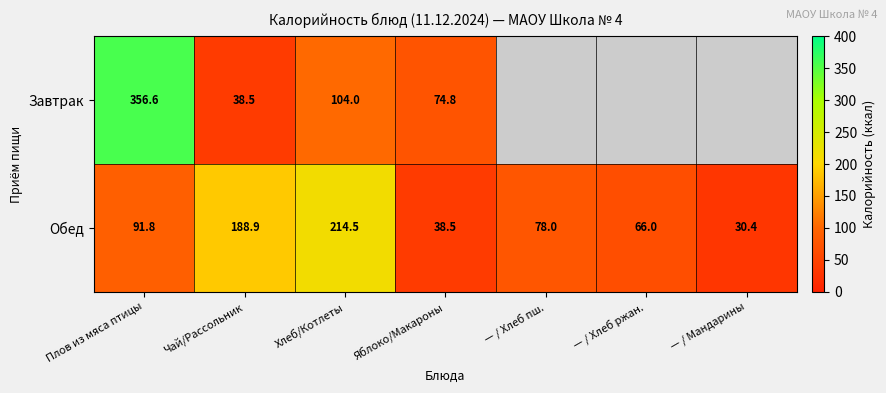

Which category has the lowest value in the Обед series?

— / Мандарины